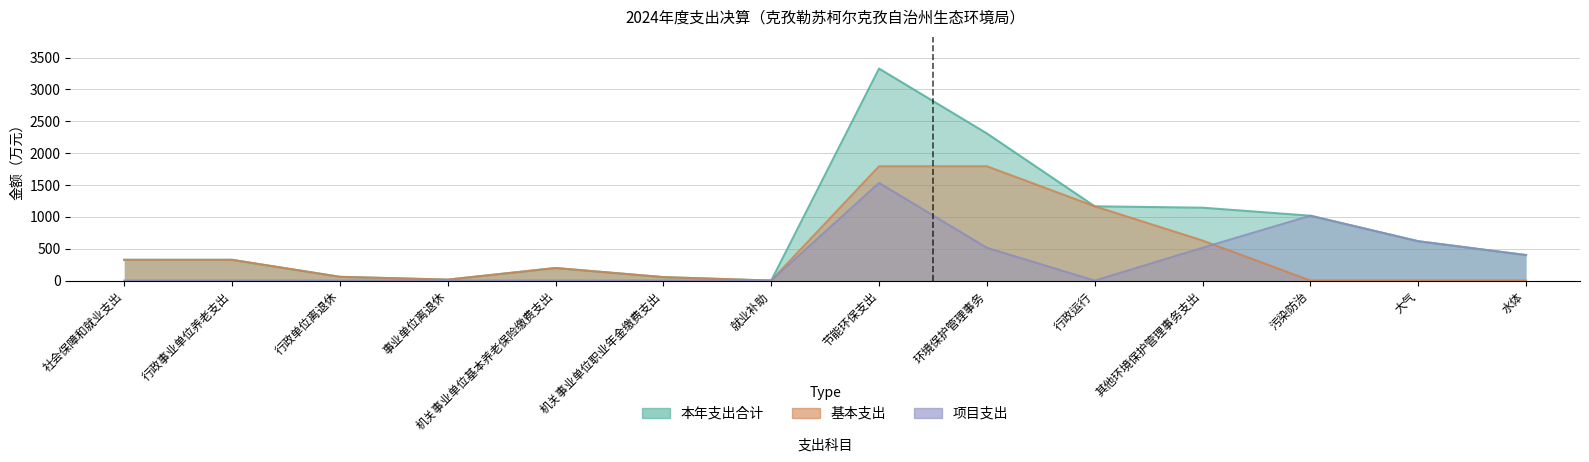

The value of 基本支出 at 其他环境保护管理事务支出 is 323.8. True or false?

False